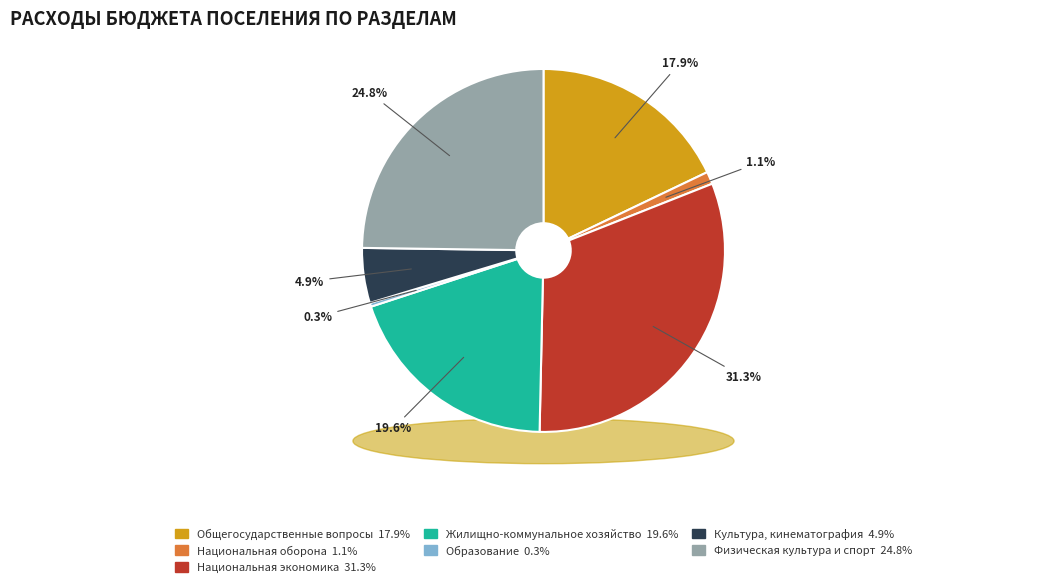

Which slice is the smallest?

Образование